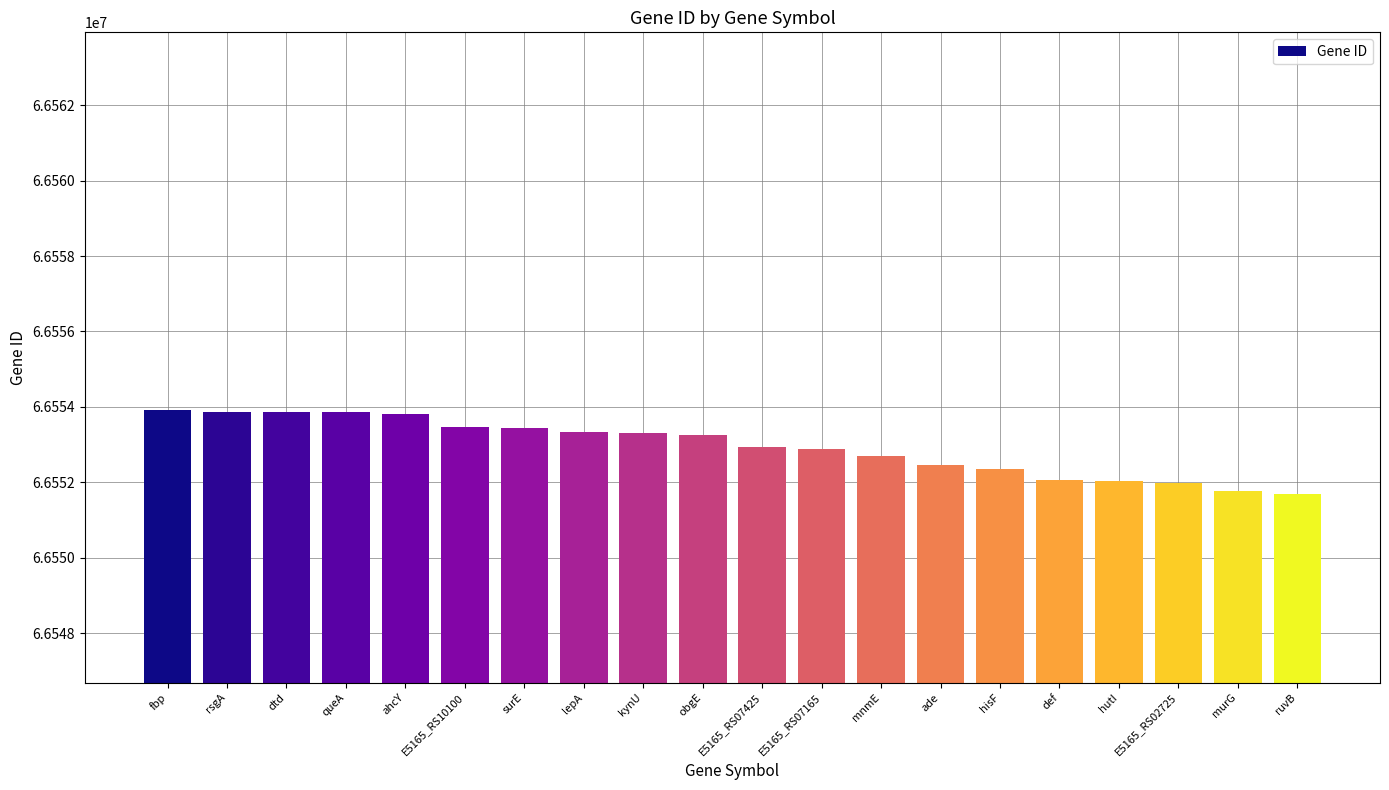

What is the greatest value displayed?

66553931